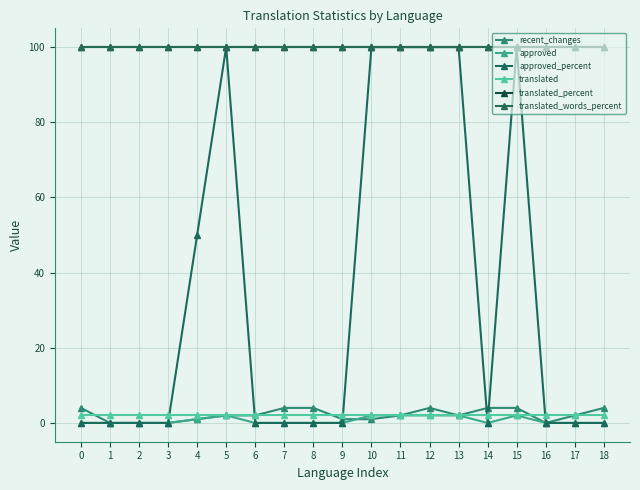

Does the chart have visible grid lines?

Yes